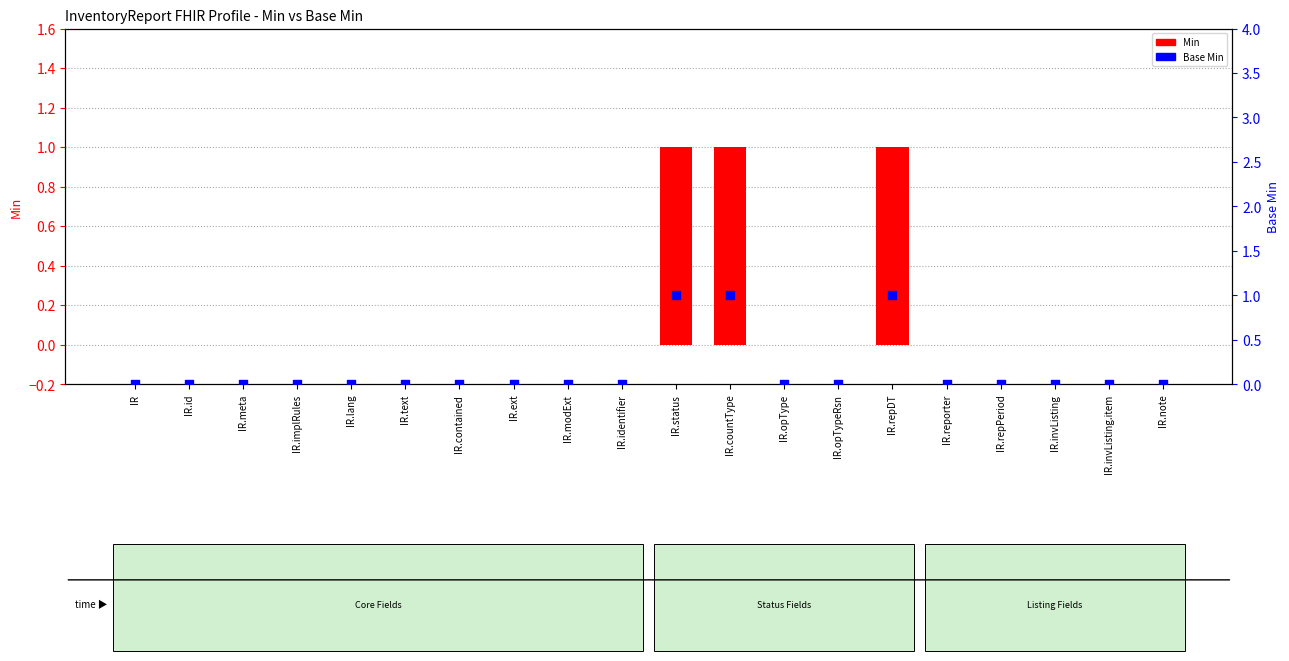

Is the value of Min at IR.opType greater than the value of Base Min at IR.opType?

No